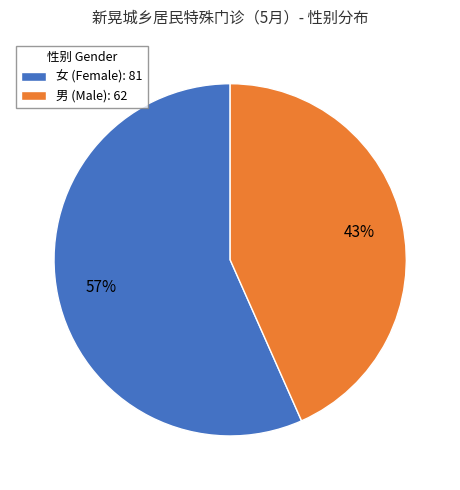

Is it true that 女 is 42% of the pie?

False